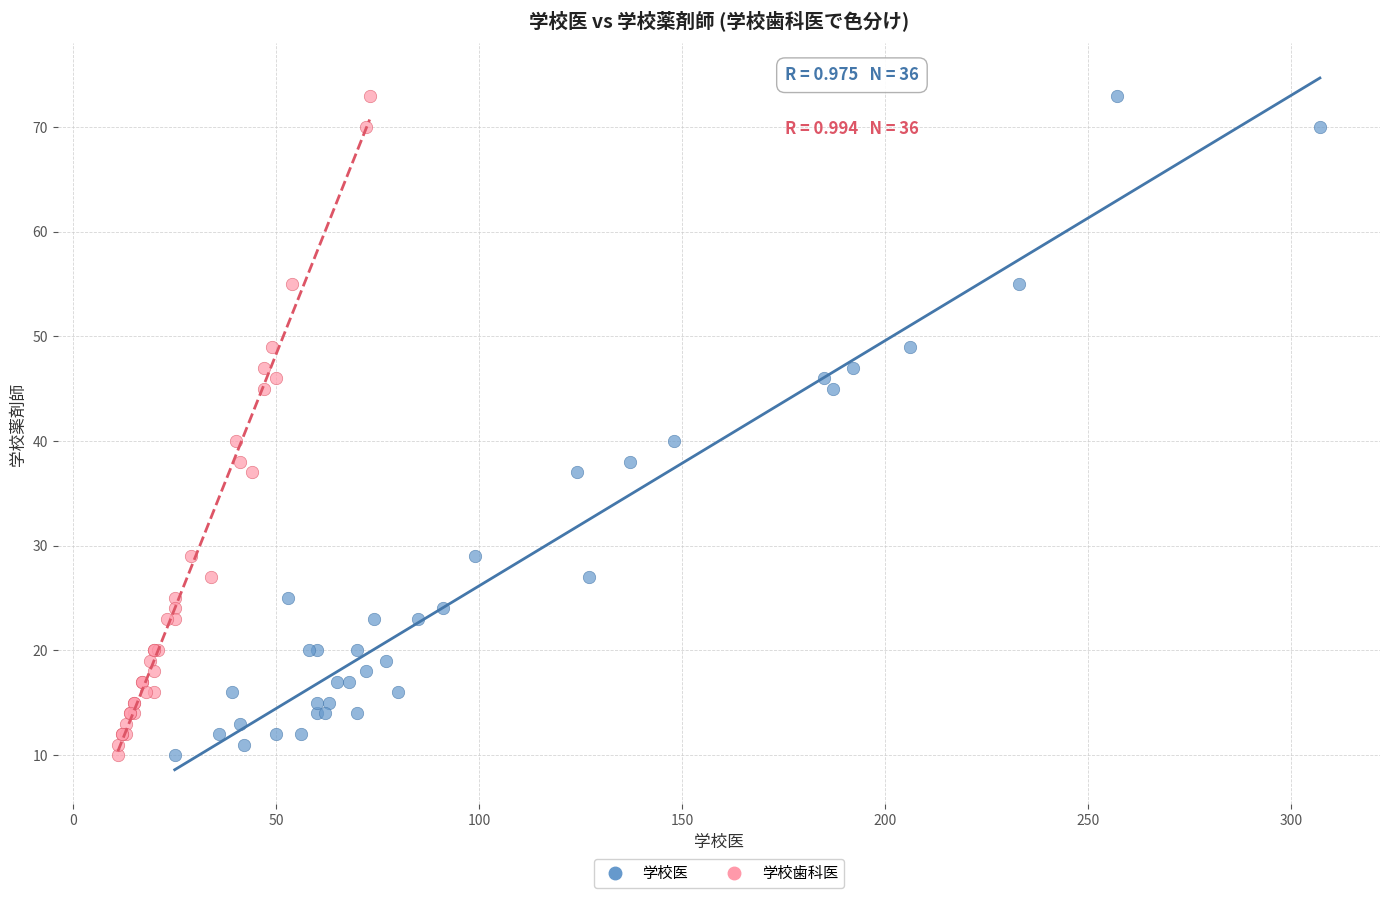

What are all the series names shown in the legend?

学校医, 学校歯科医